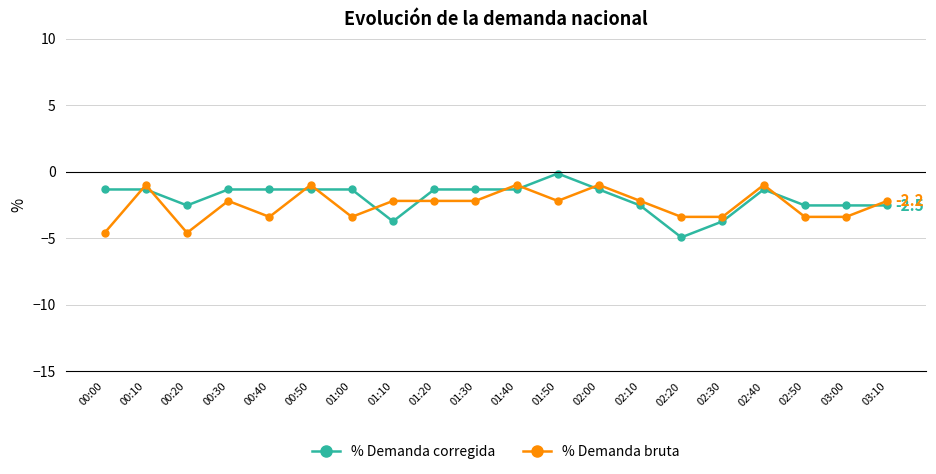

What is the sum of all % Demanda corregida values?

-40.0